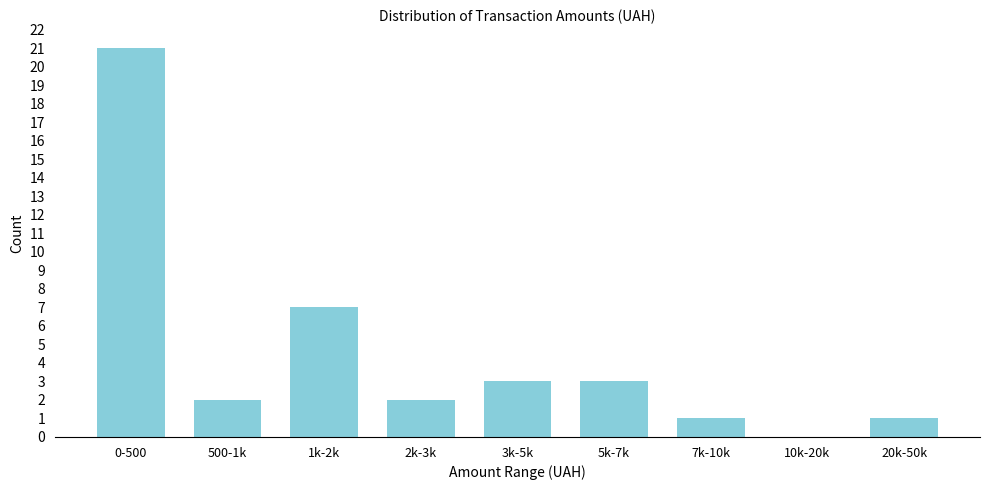

Reading left to right, extract all data points from this chart.

0-500=21	500-1k=2	1k-2k=7	2k-3k=2	3k-5k=3	5k-7k=3	7k-10k=1	10k-20k=0	20k-50k=1